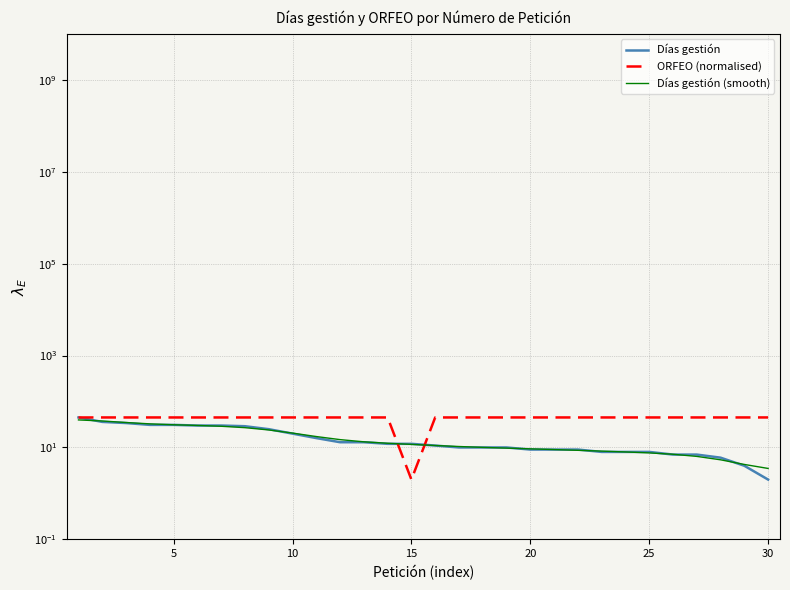

What is the difference between the highest and lowest values at 0?

5.2